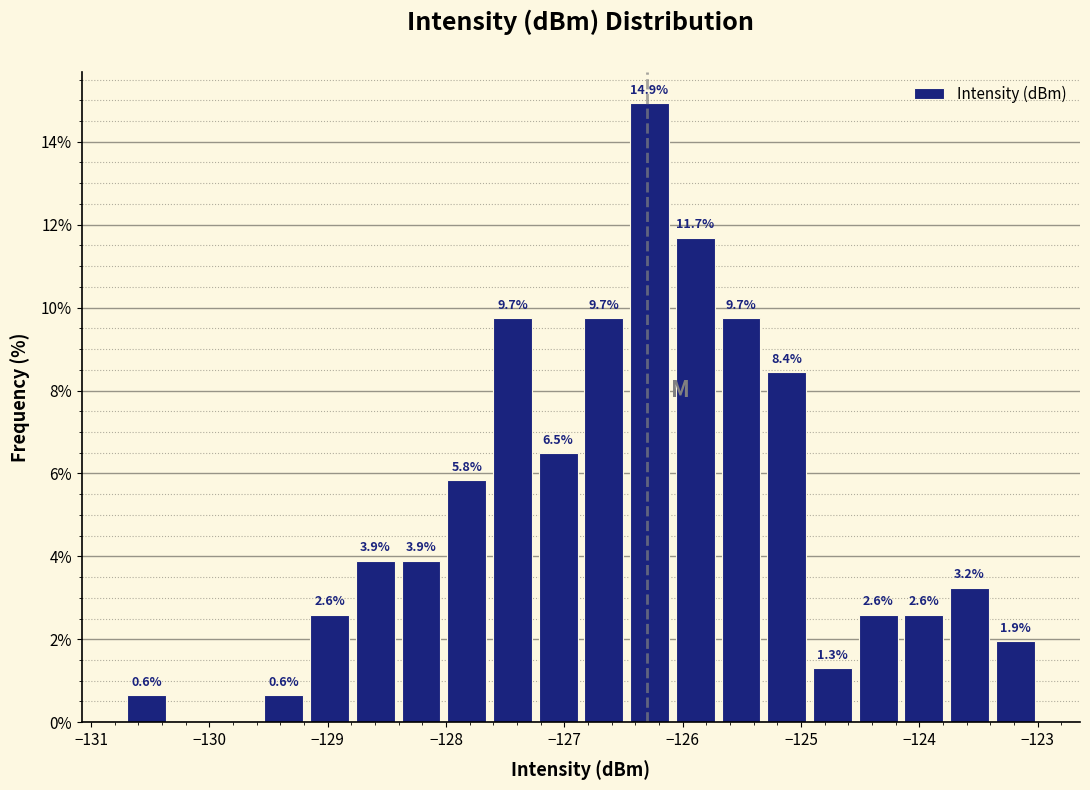

Read against the x-axis, roughly where is the centre of the tallest bar?

-126.3